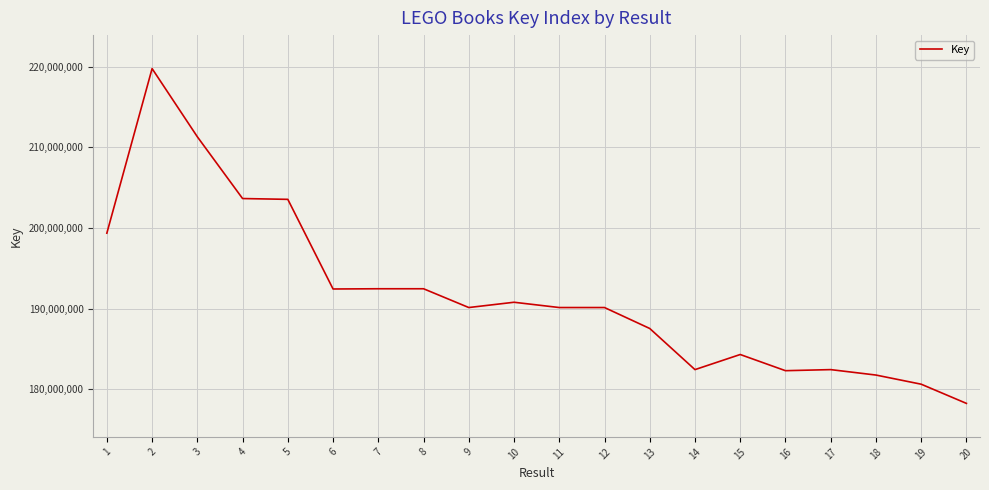

The chart shows a value of 93427322 at 18. True or false?

False